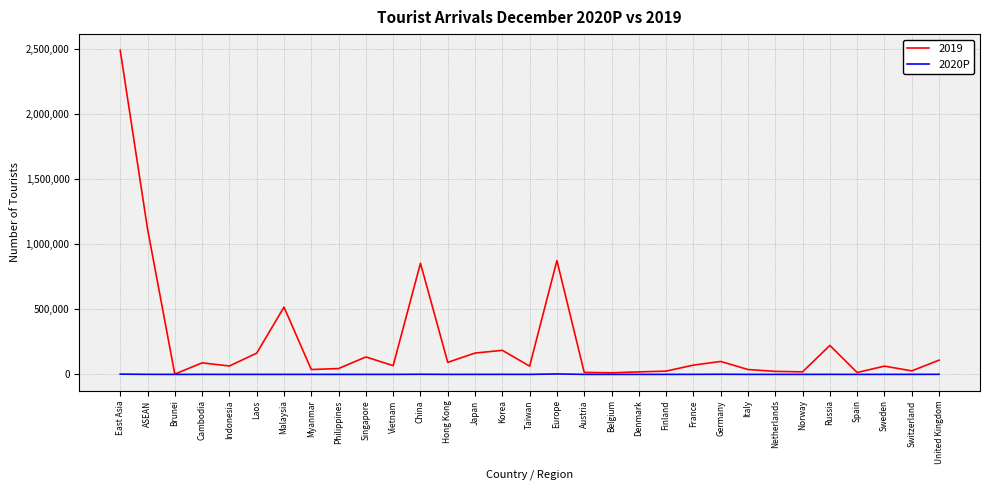

Which series has the widest spread of values?

2019